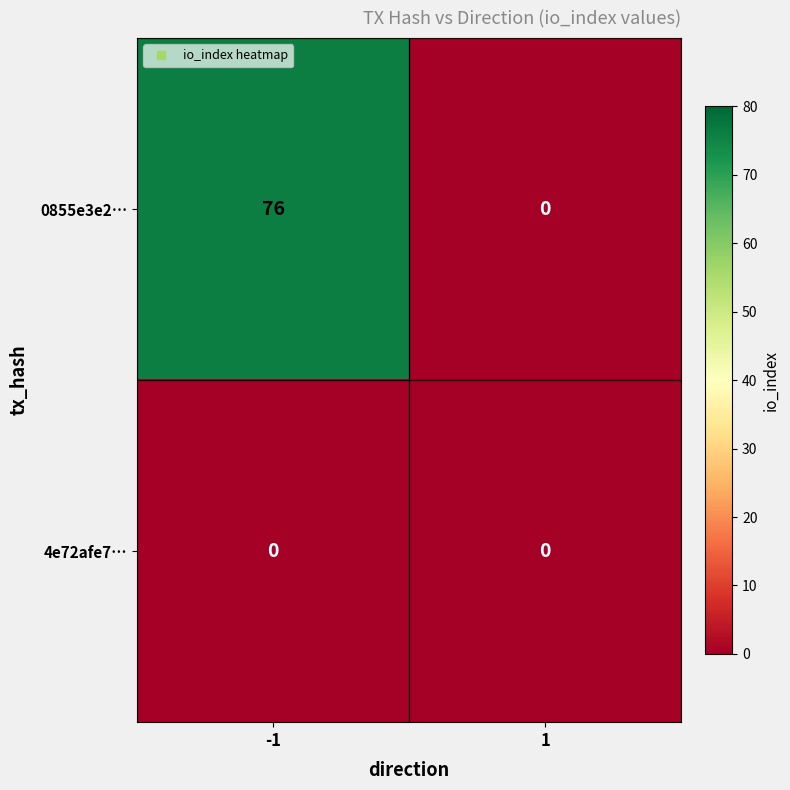

Rank the series by their maximum value, from highest to lowest.

0855e3e2…, 4e72afe7…